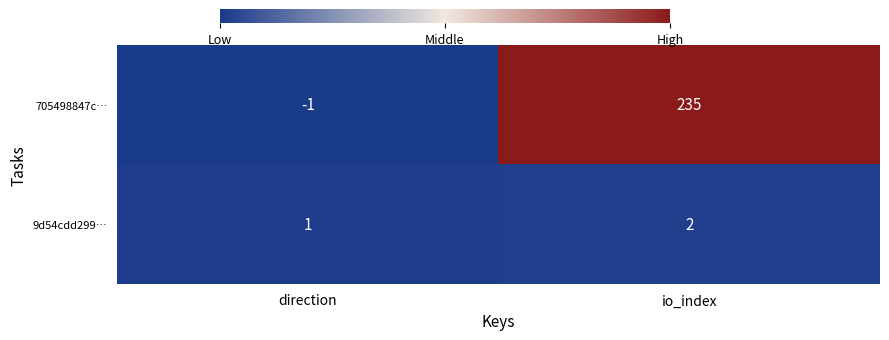

The 9d54cdd299… series shows 1 at direction. True or false?

True